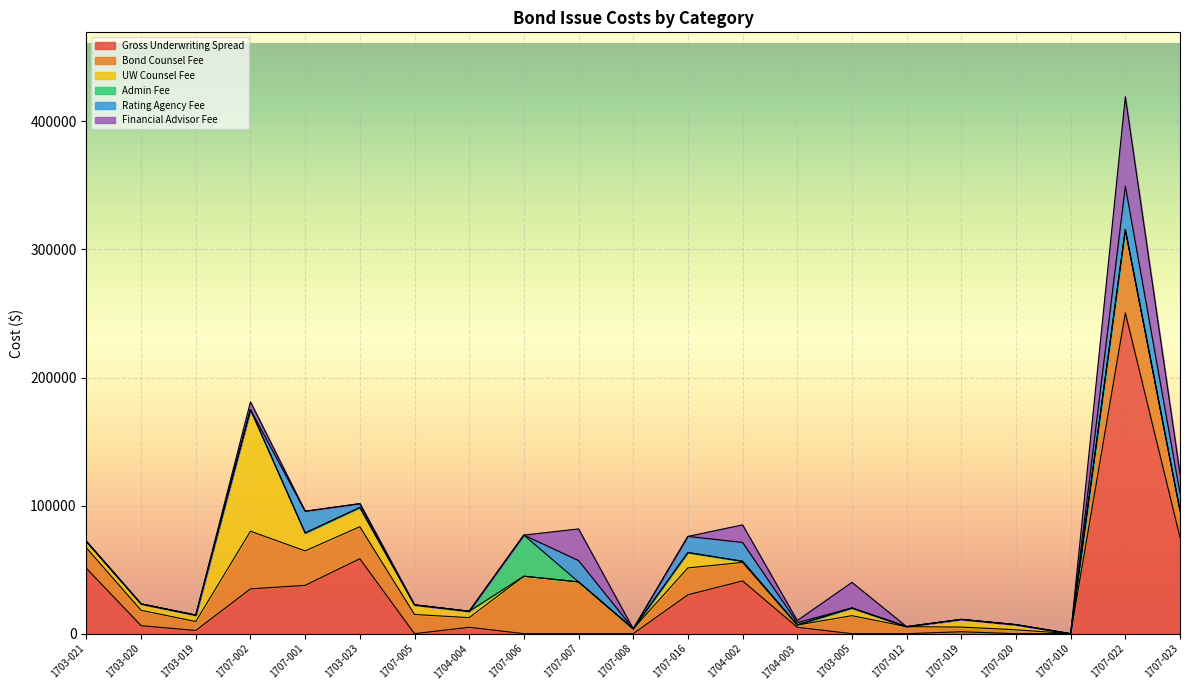

The value of Admin Fee at 1707-019 is 13813.3. True or false?

False